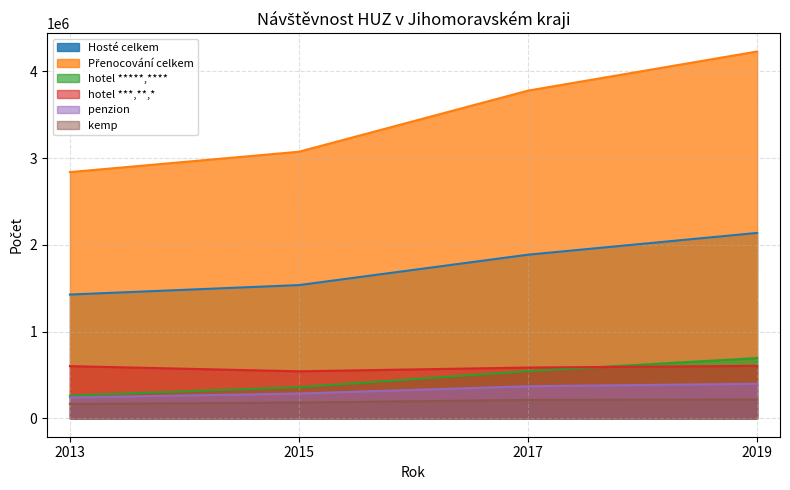

True or false: Přenocování celkem has more than 2 points higher than both neighbors.

False